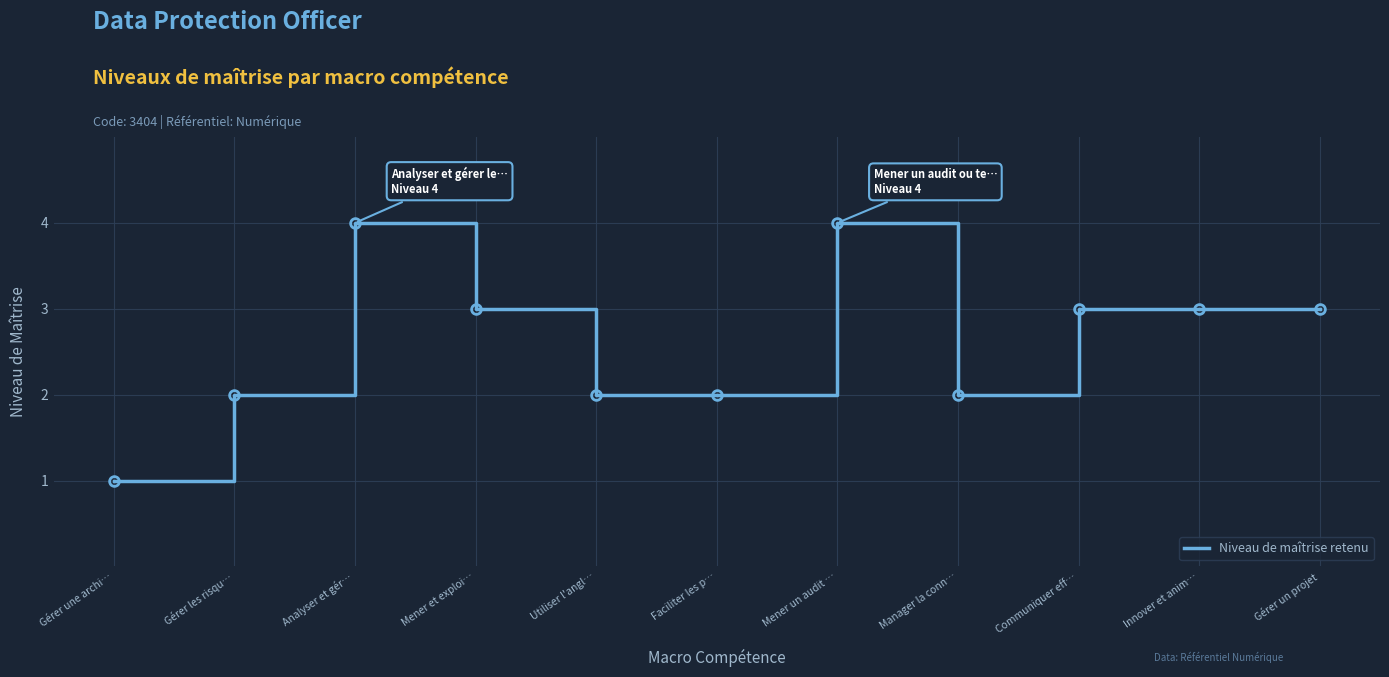

What is the difference between the maximum and minimum values?

3